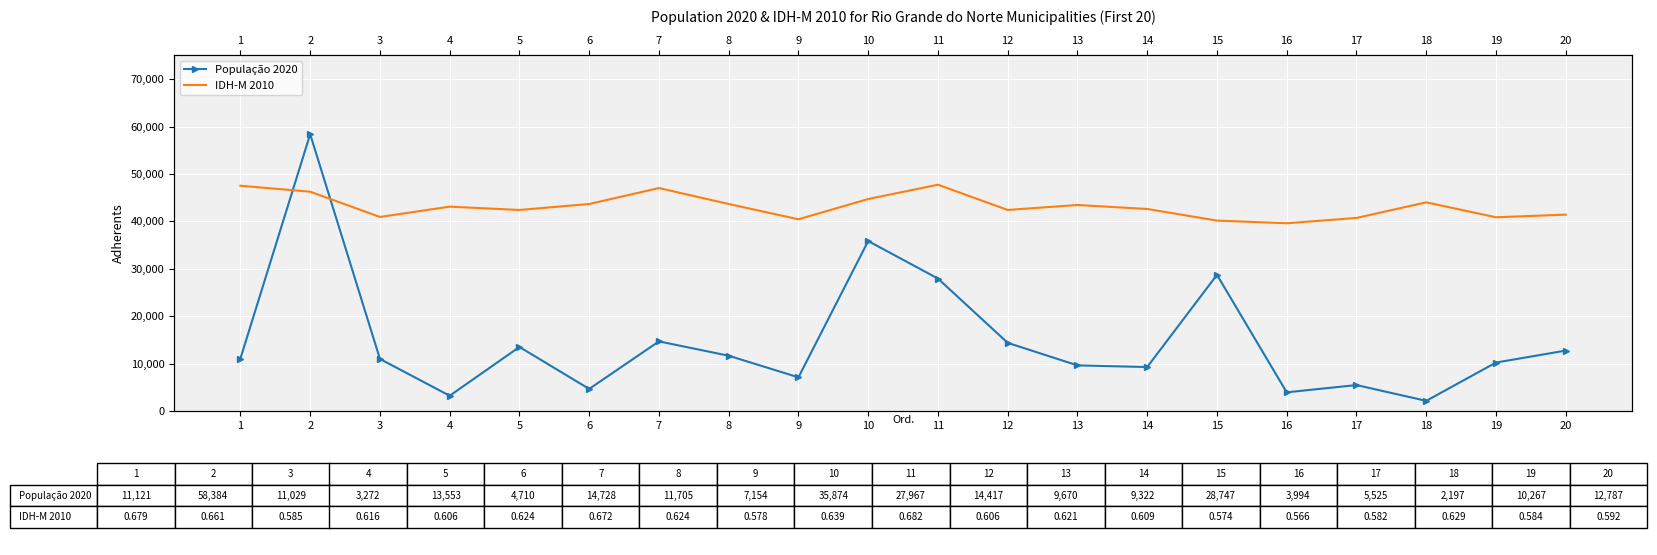

Where do IDH-M 2010 and População 2020 first cross each other?

1 and 2